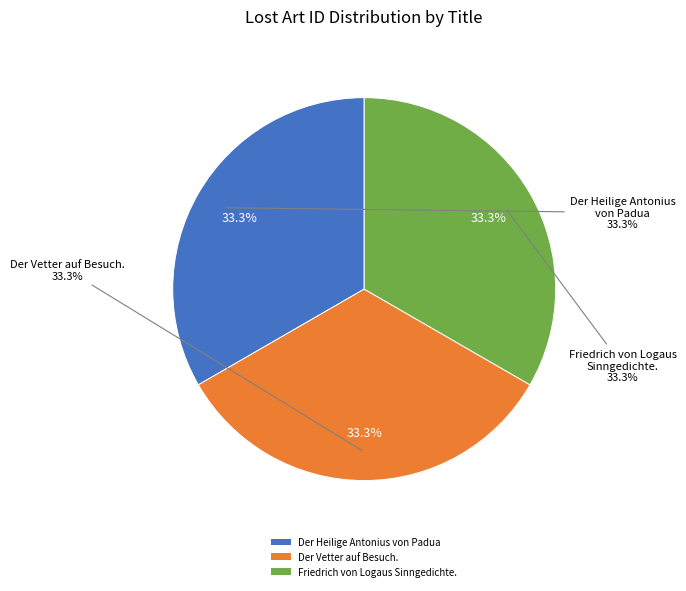

Does any single category account for the majority?

No